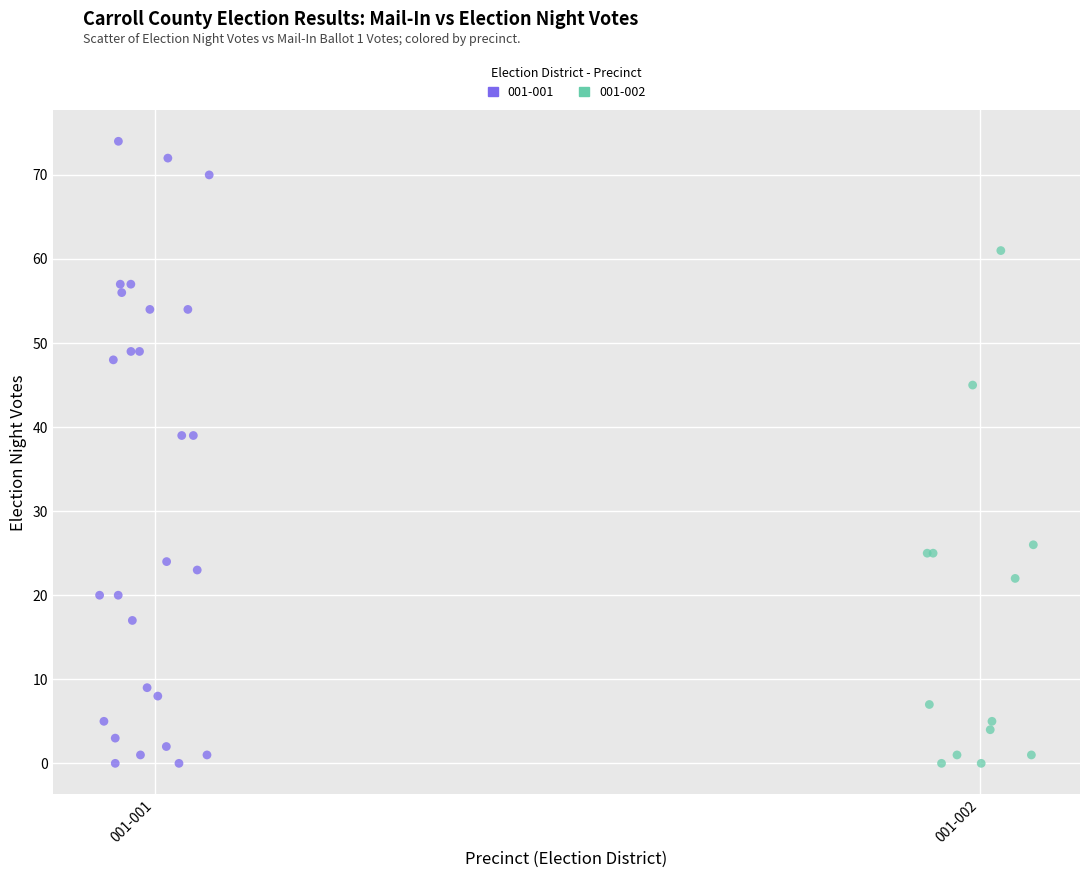

Which series has the largest Y range (max minus min)?

001-001